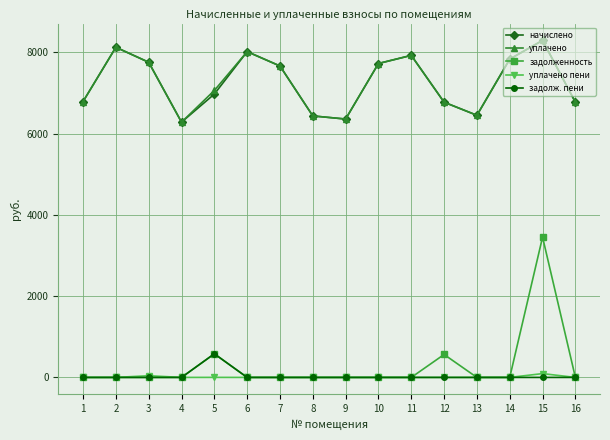

True or false: задолженность has more than 0 points higher than both neighbors.

True